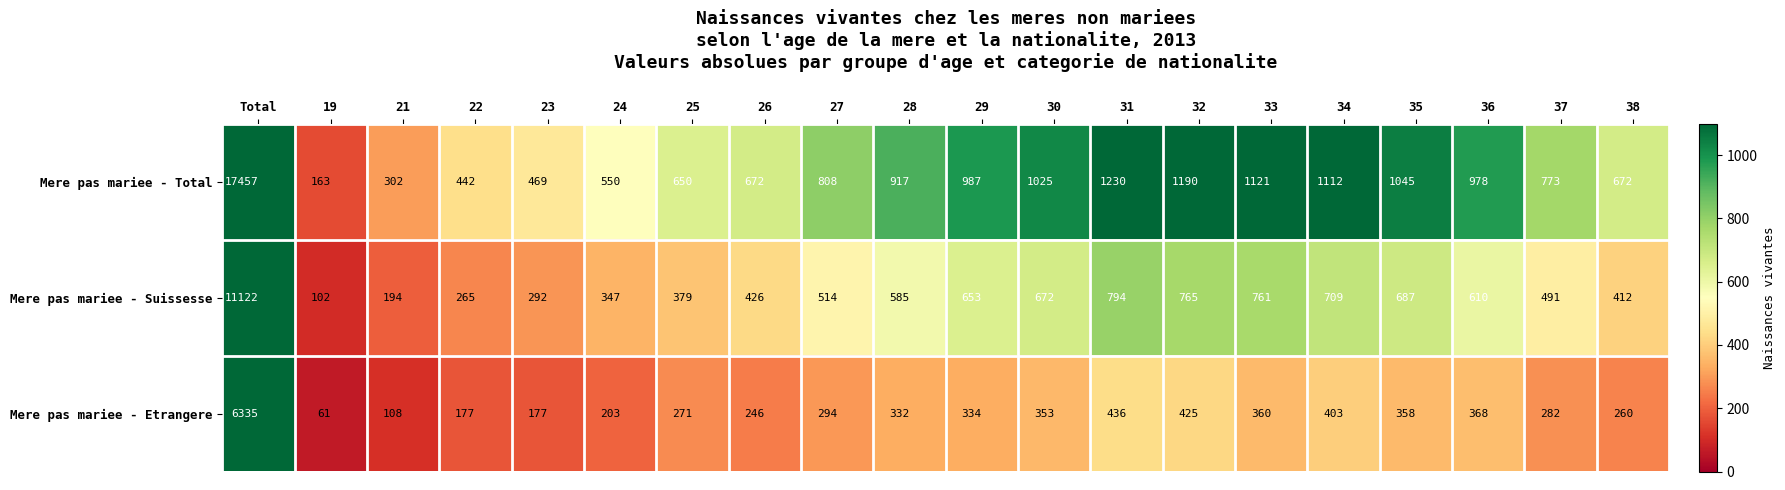

Rank the series by their maximum value, from highest to lowest.

Mere pas mariee - Total, Mere pas mariee - Suissesse, Mere pas mariee - Etrangere